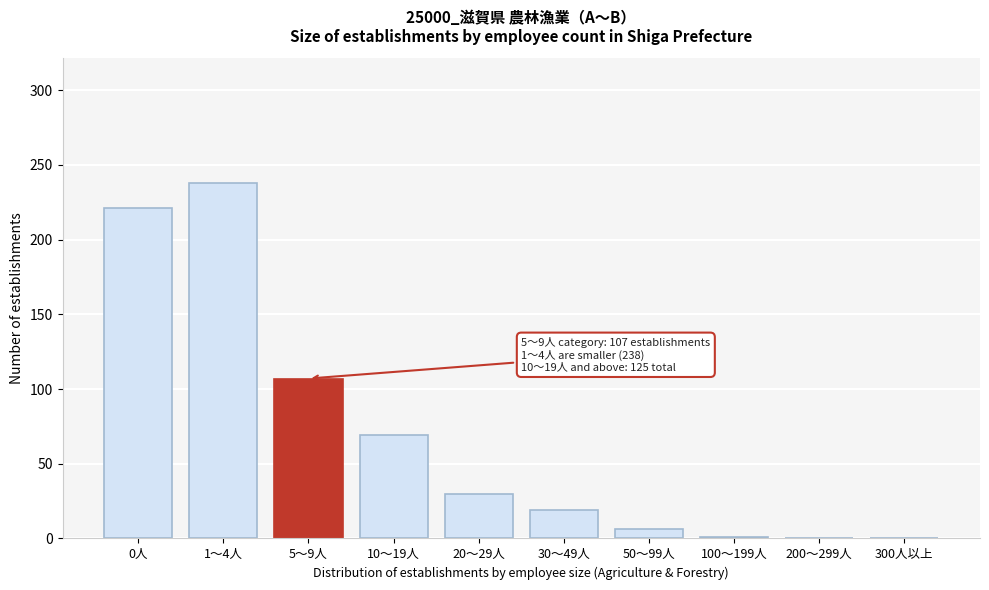

Is it true that the value at 1～4人 is 126?

False